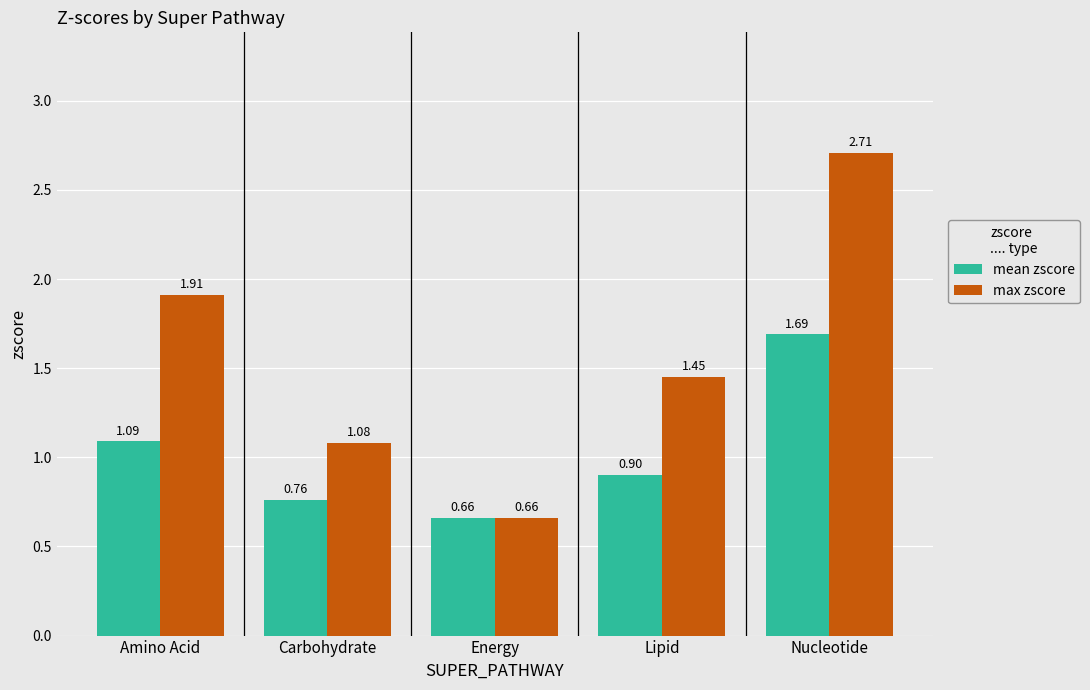

At which label is max zscore closest to 1?

Carbohydrate